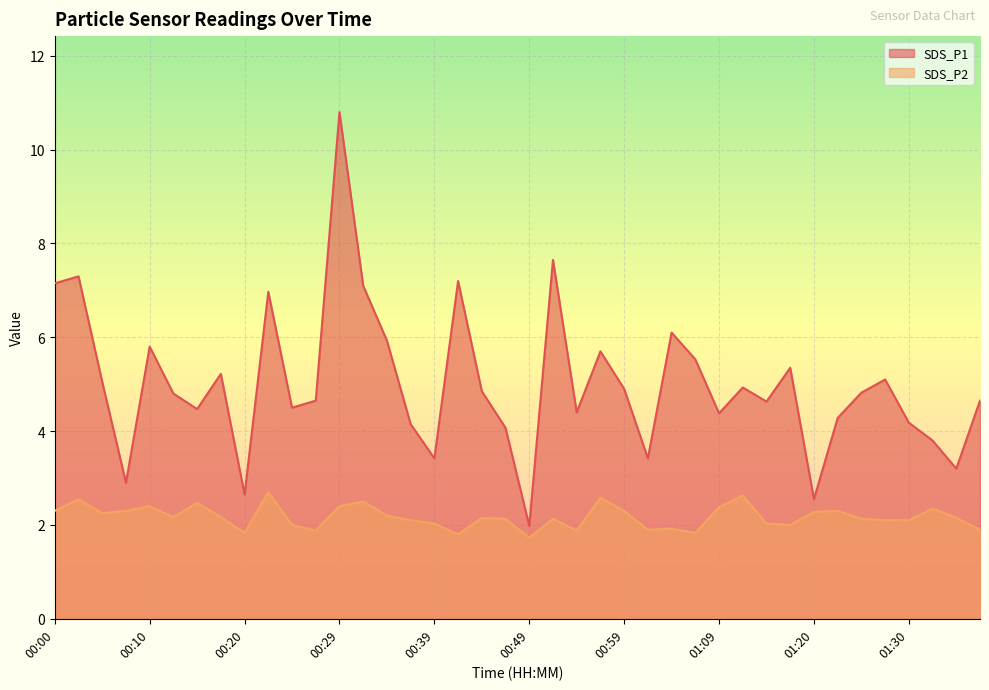

Reading left to right, what are all the values shown in this chart?

SDS_P1: 7.2	7.3	5.0	2.9	5.8	4.8	4.5	5.2	2.6	7.0	4.5	4.7	10.8	7.1	5.9	4.2	3.4	7.2	4.8	4.1	2.0	7.7	4.4	5.7	4.9	3.4	6.1	5.5	4.4	4.9	4.6	5.3	2.5	4.3	4.8	5.1	4.2	3.8	3.2	4.7
SDS_P2: 2.3	2.5	2.2	2.3	2.4	2.2	2.5	2.2	1.8	2.7	2.0	1.9	2.4	2.5	2.2	2.1	2.0	1.8	2.1	2.1	1.7	2.1	1.9	2.6	2.3	1.9	1.9	1.8	2.4	2.6	2.0	2.0	2.3	2.3	2.1	2.1	2.1	2.4	2.1	1.9